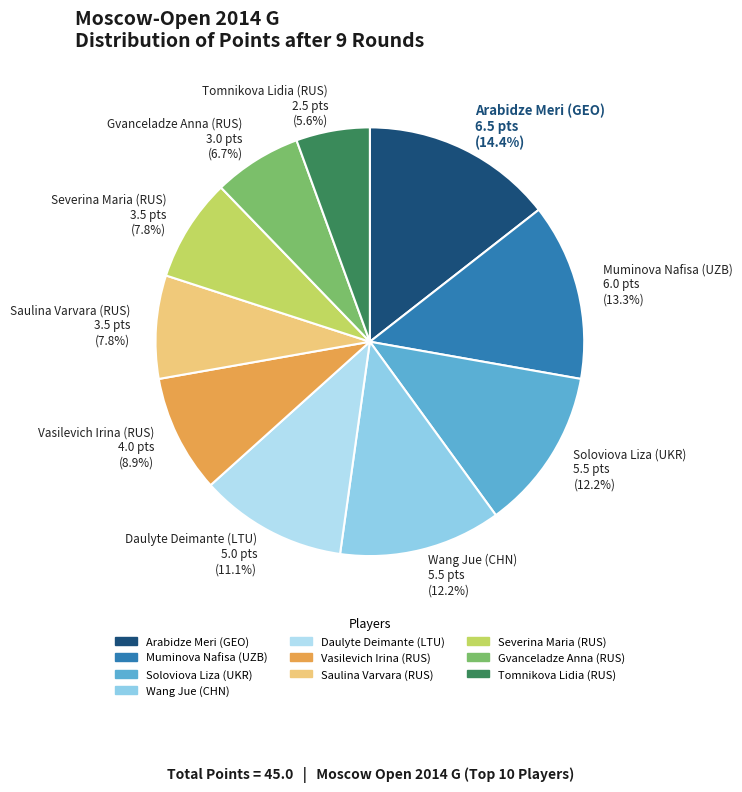

Is there any slice that represents more than half of the pie?

No